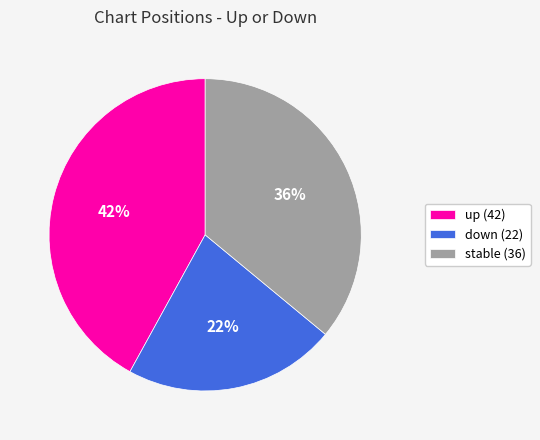

To the nearest percent, what is the difference between the down (22) and stable (36) slice percentages?

14%